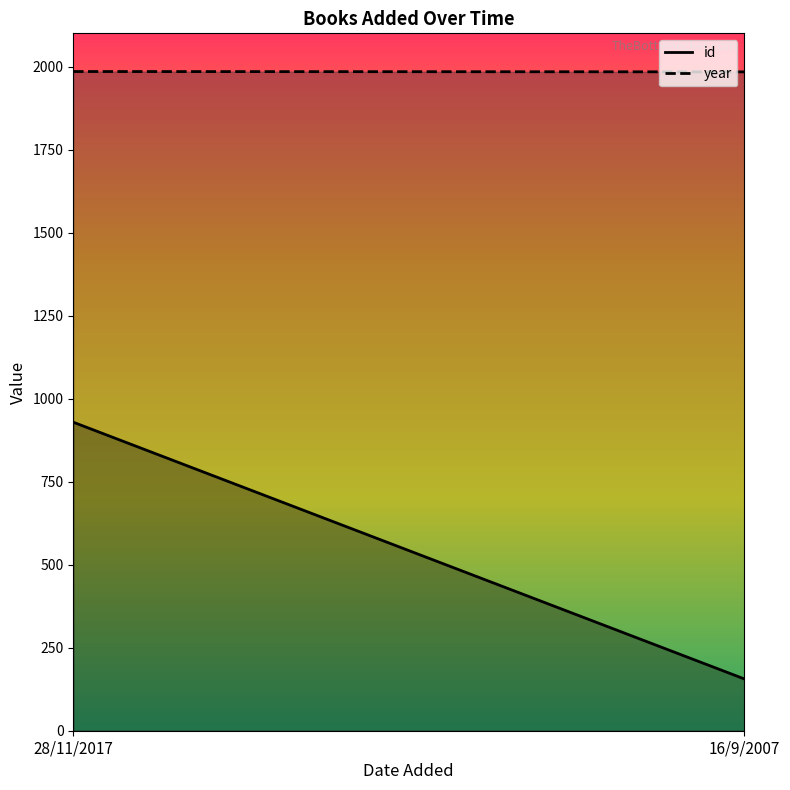

What are all the series names shown in the legend?

id line, year line